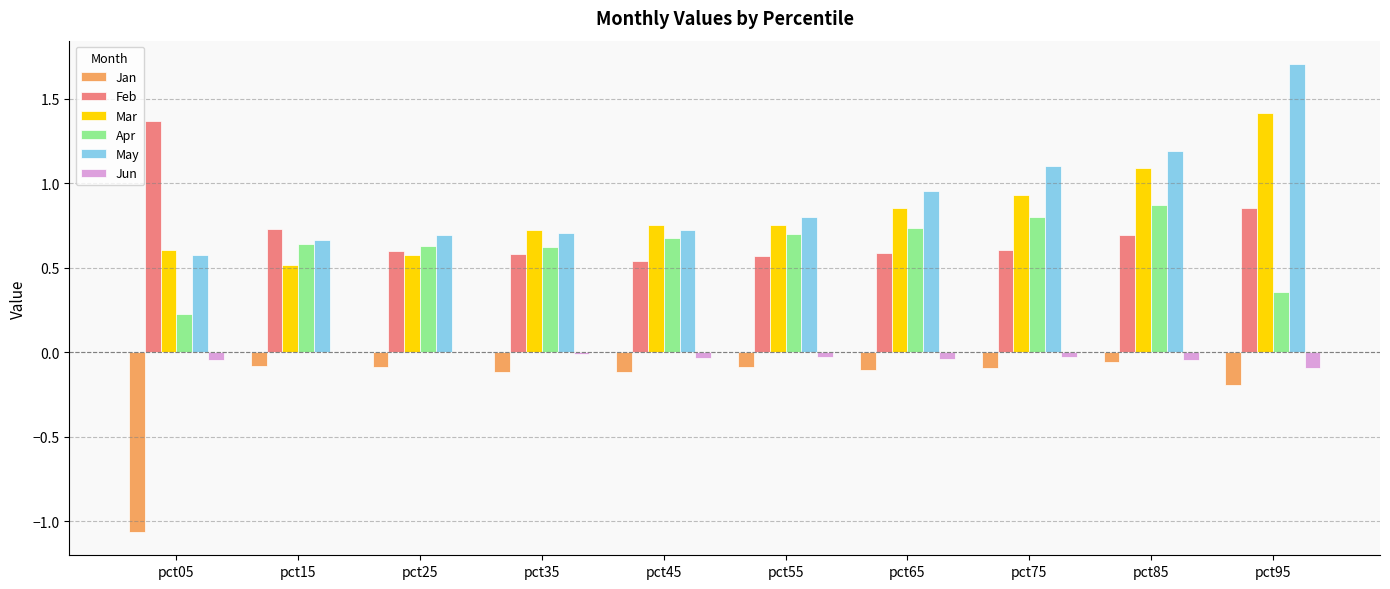

What is the spread (max minus min) of values at pct85?

1.2